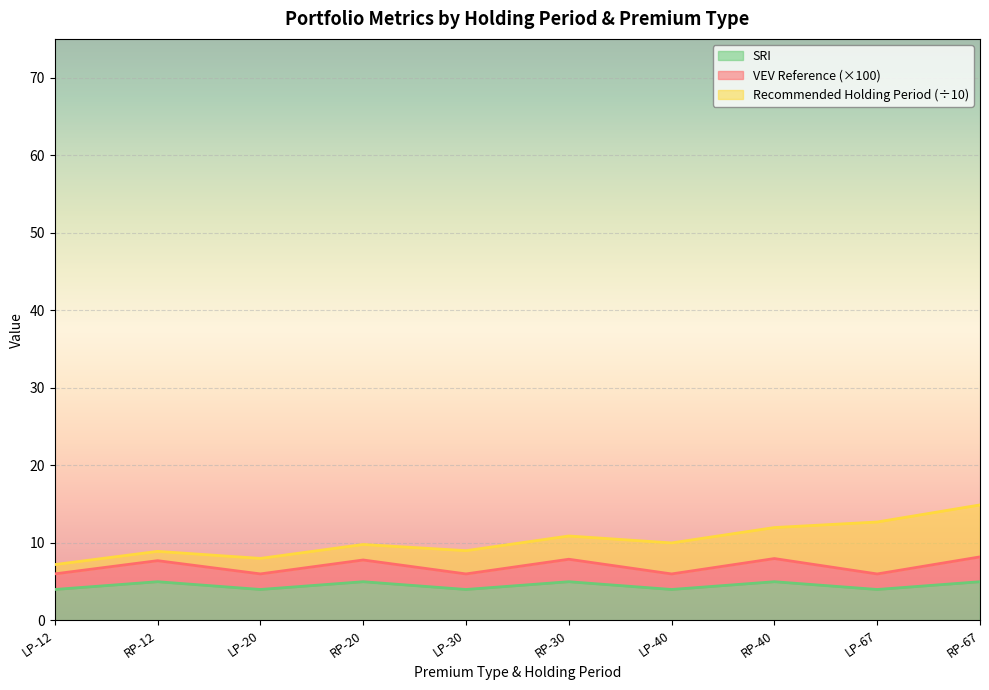

At which label is VEV Reference closest to 7?

RP-12